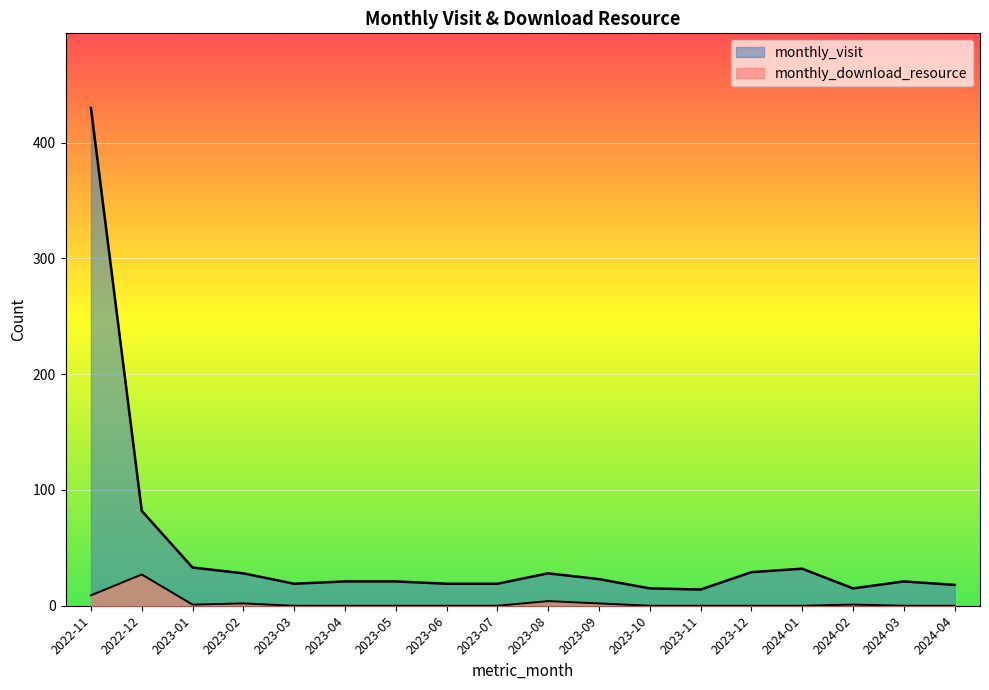

Which category has the highest value in the monthly_download_resource series?

2022-12